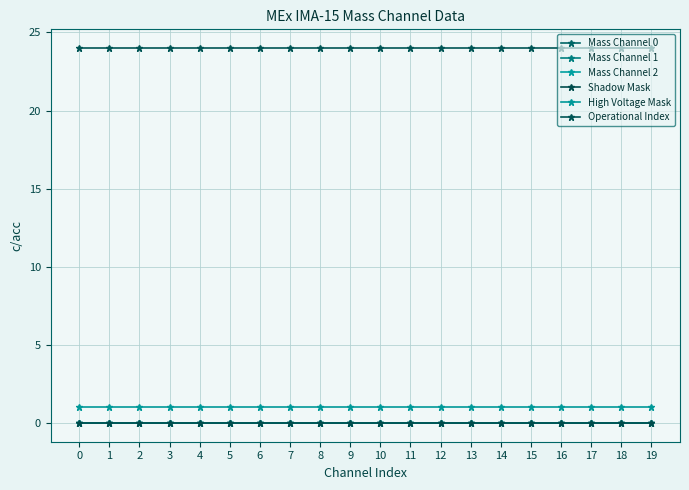

List the series in order of their peak value, highest first.

Operational Index, High Voltage Mask, Mass Channel 0, Mass Channel 1, Mass Channel 2, Shadow Mask